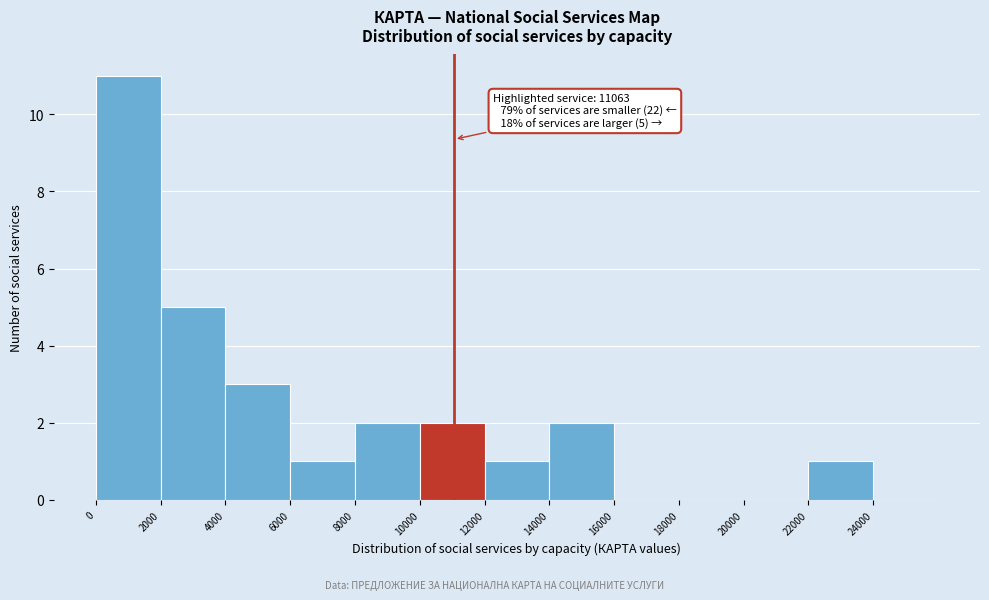

Over which range of the x-axis is the bar tallest?

0 to 2000